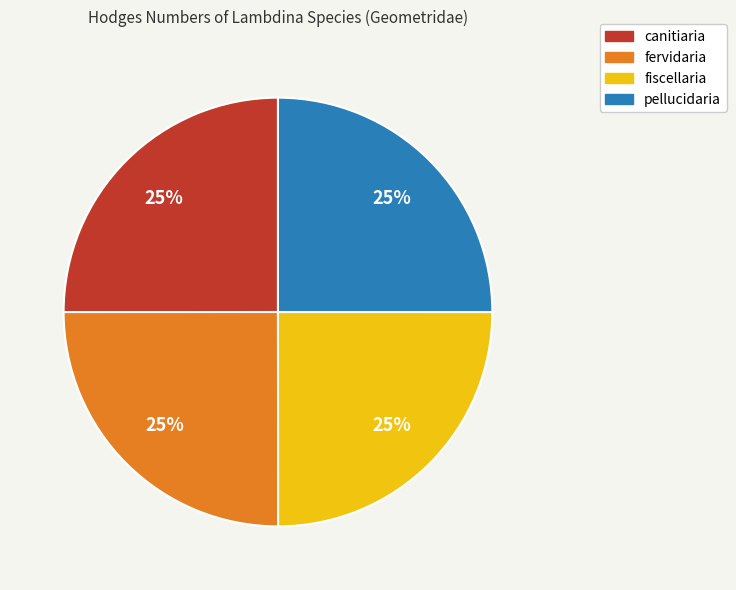

To the nearest percent, what percentage of the pie is fiscellaria?

25%